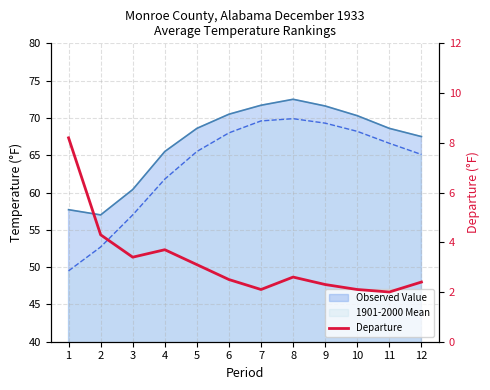

True or false: the data shows 2.1 at 7.

True